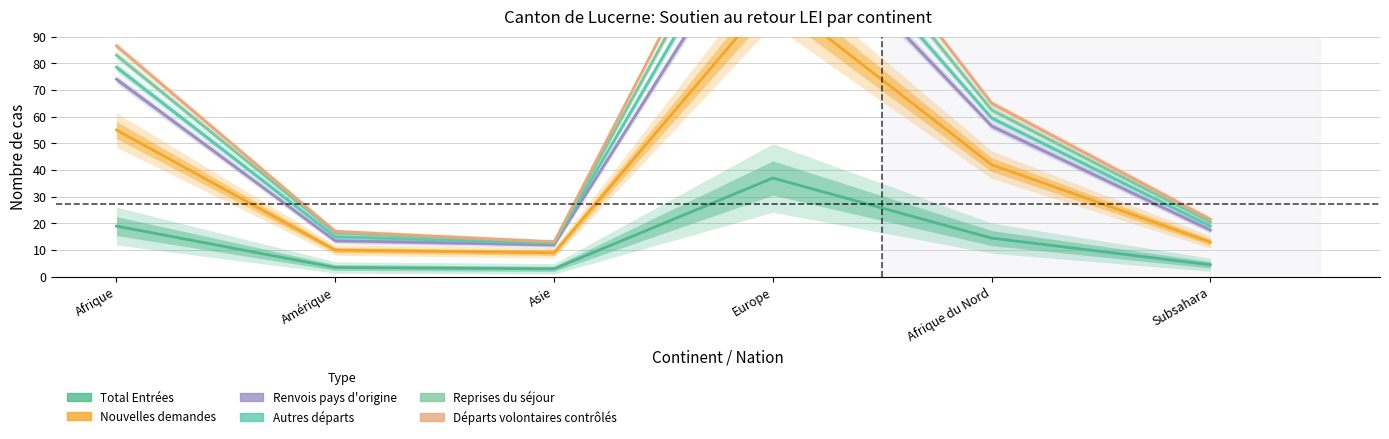

True or false: Autres départs and Nouvelles demandes intersect in this chart.

False